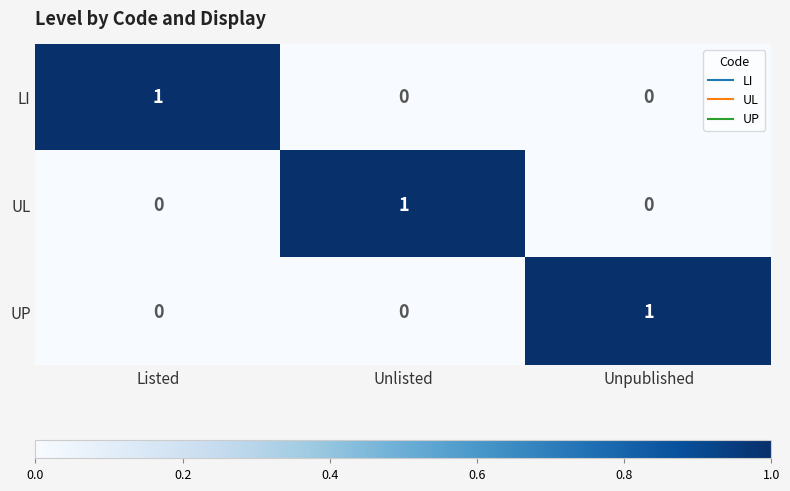

Which category has the highest value in the UL series?

Unlisted